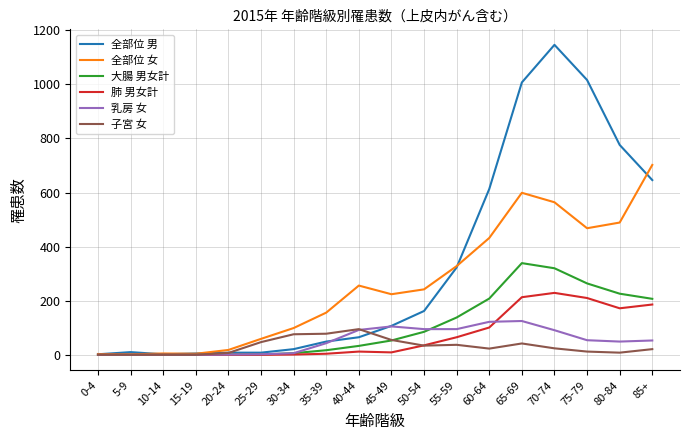

Is it true that 全部位 男 equals 10 at 5-9?

True